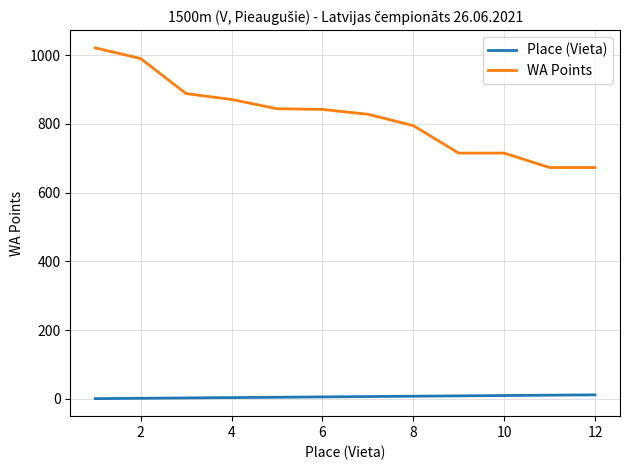

List the series in order of their overall mean, lowest first.

Place (Vieta), WA Points